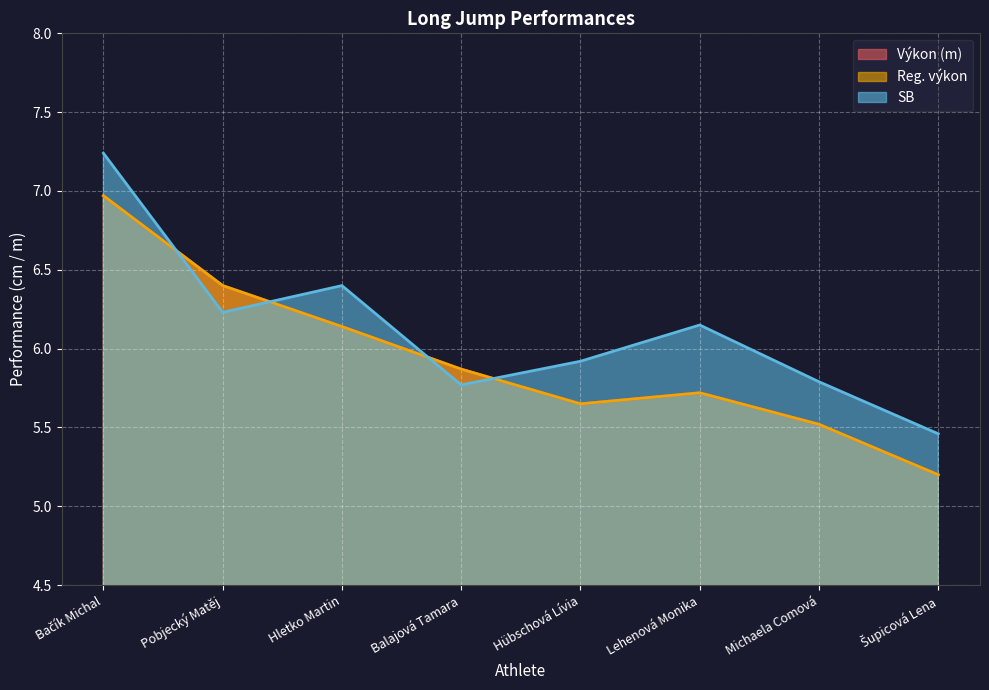

True or false: Výkon has more than 1 points higher than both neighbors.

False